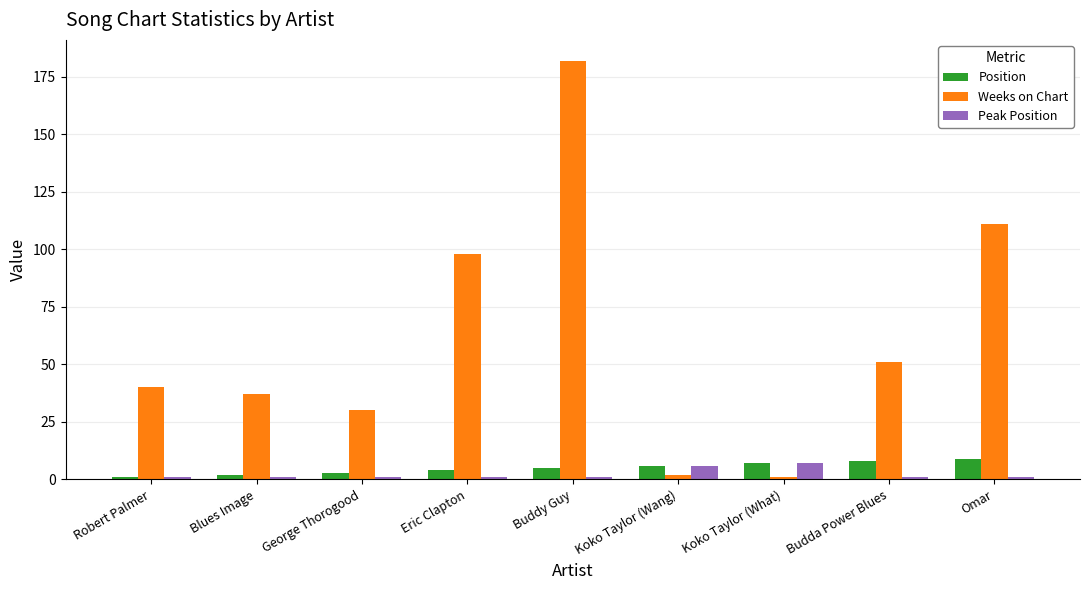

The Weeks on Chart series shows 40 at Robert Palmer. True or false?

True